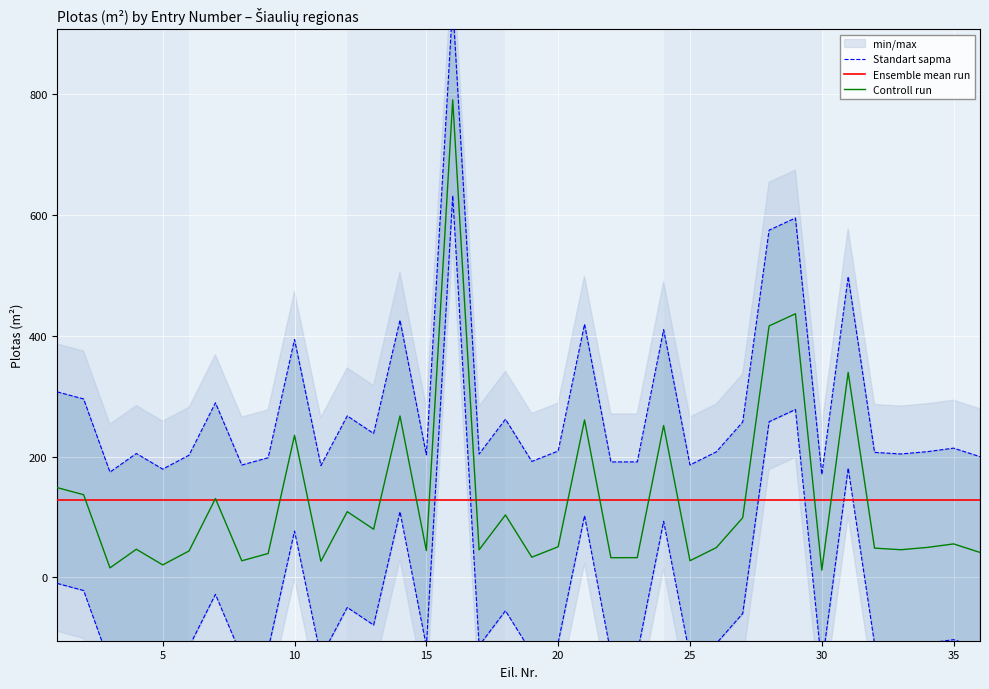

What is the value of the 28th point from the left?

575.1